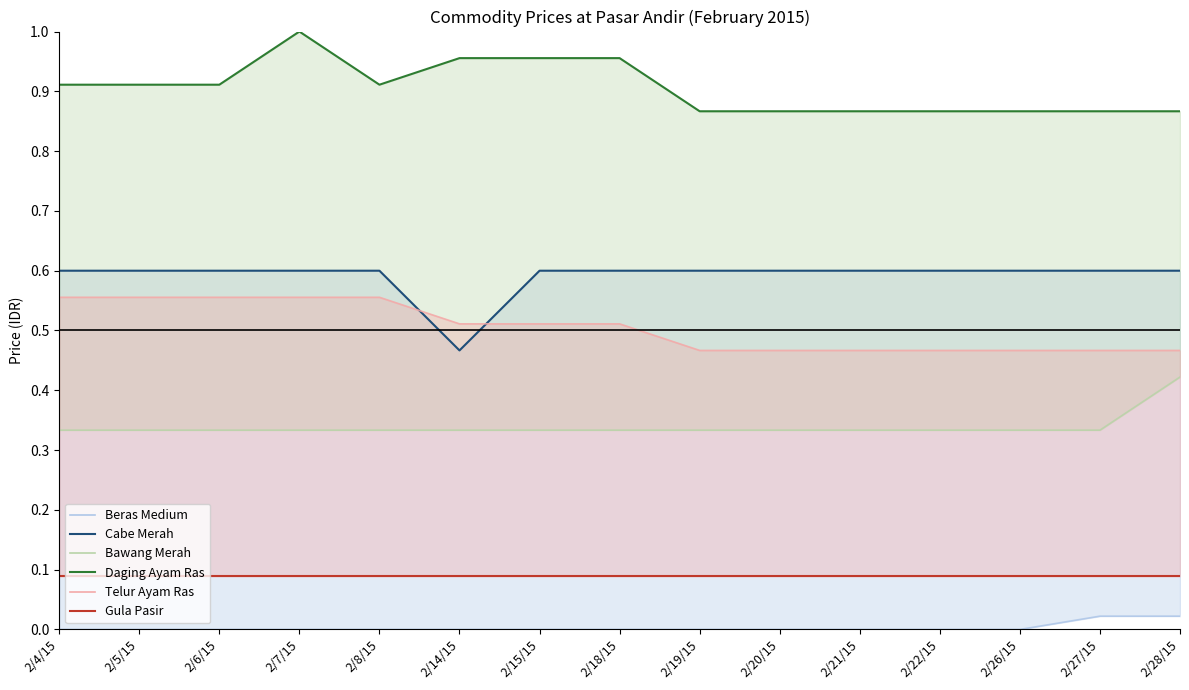

Rank the series at 2/19/15 from lowest to highest value.

Beras Medium, Gula Pasir, Bawang Merah, Telur Ayam Ras, Cabe Merah, Daging Ayam Ras